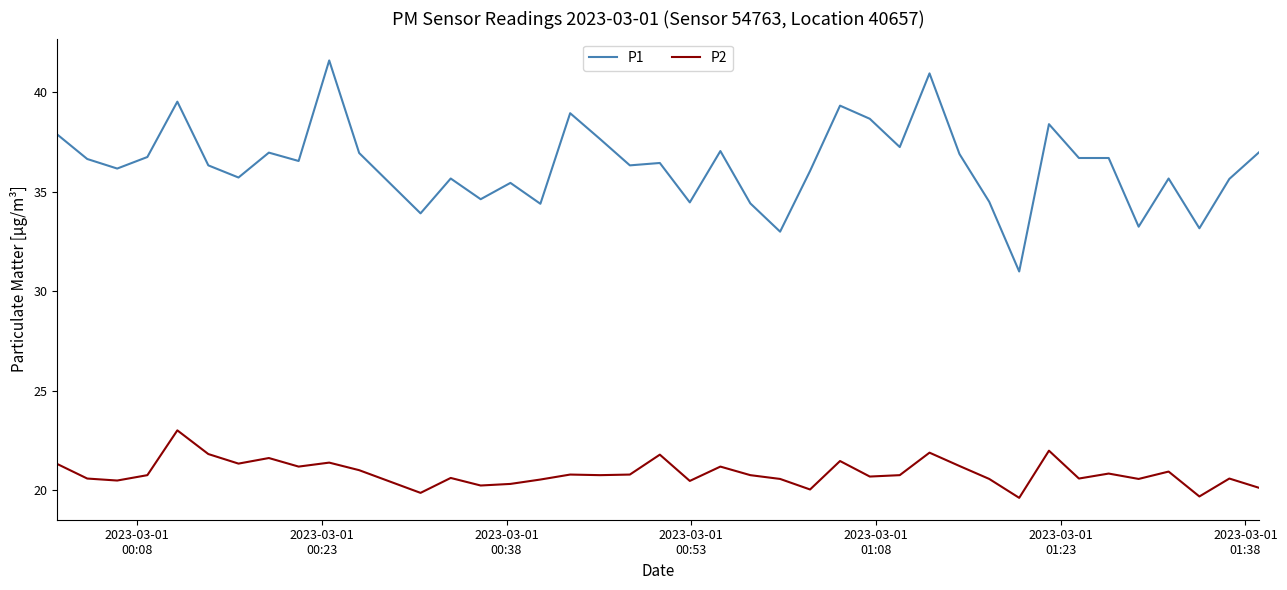

What is the difference between the maximum and minimum values in the P2 series?

3.4